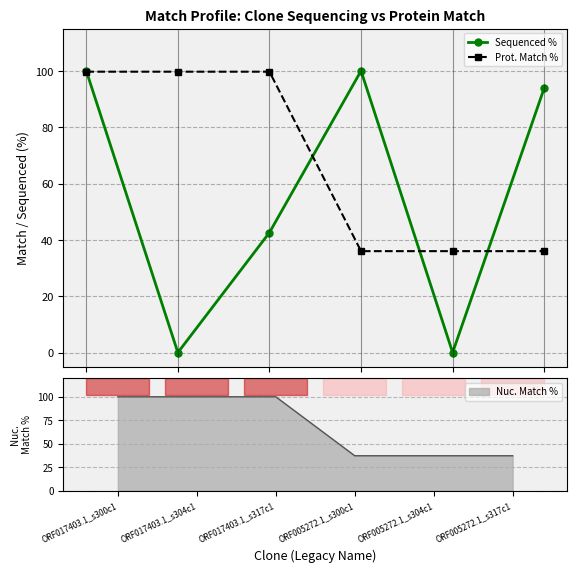

True or false: Prot. Match % has more than 1 interior local peaks.

False